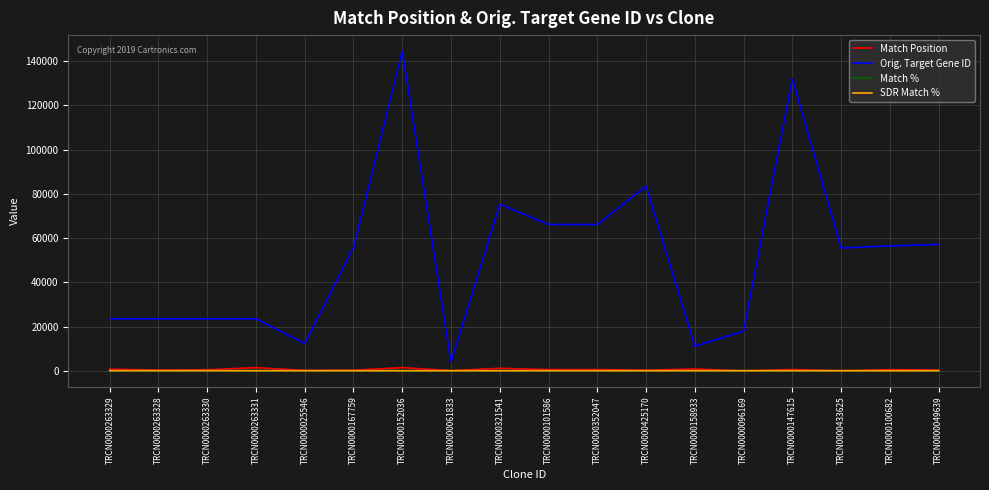

What is the approximate value of Match % at TRCN0000263328?

100